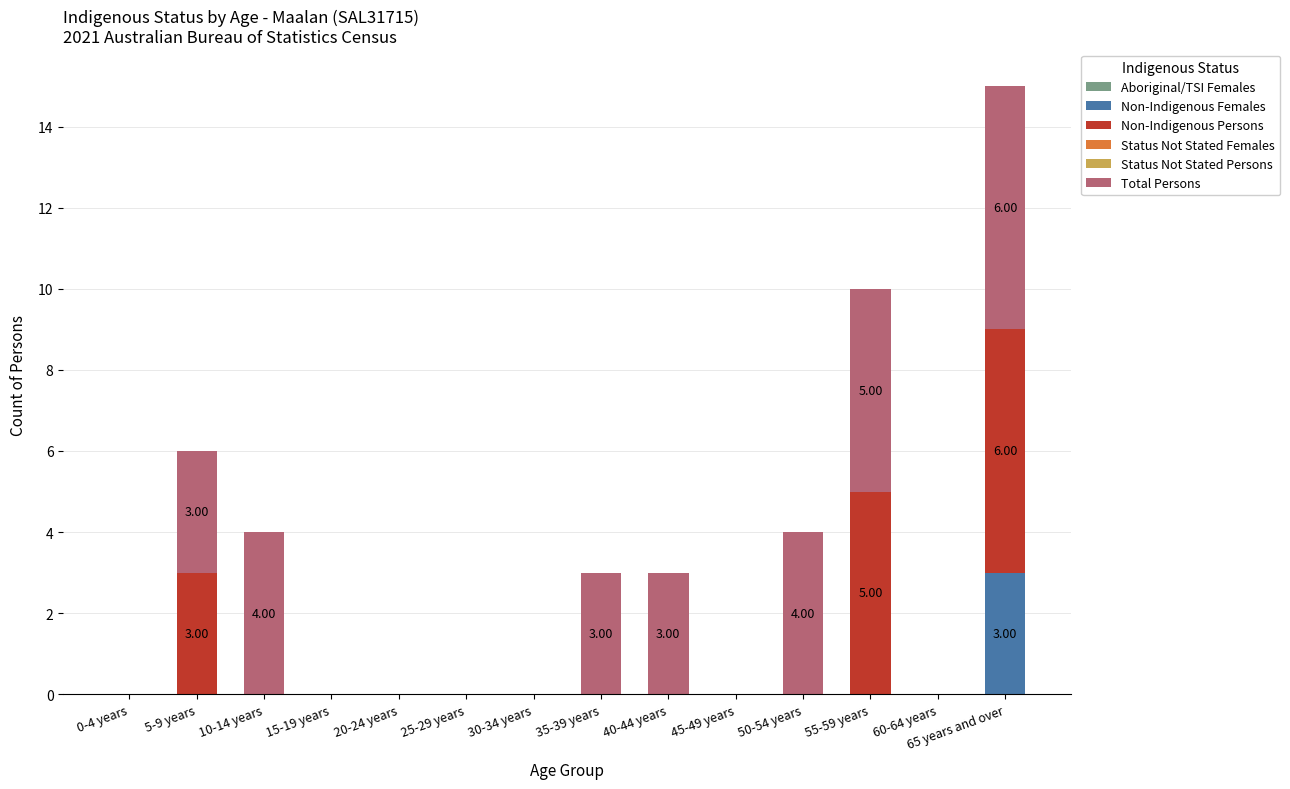

Are the bars grouped side by side (vs. stacked)?

No